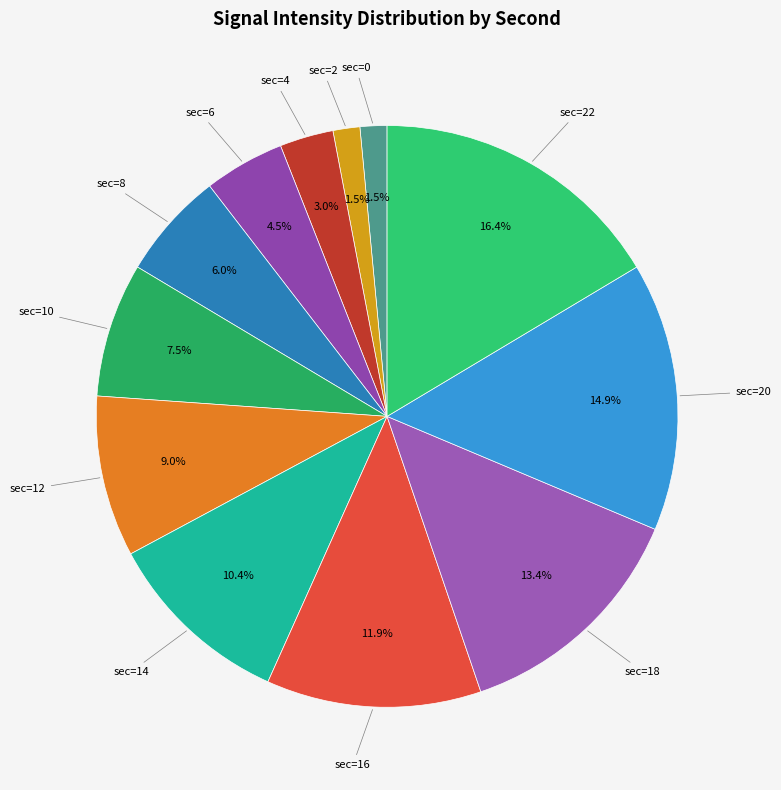

Approximately how many times larger is the value at sec=14 compared to sec=10?

1.4